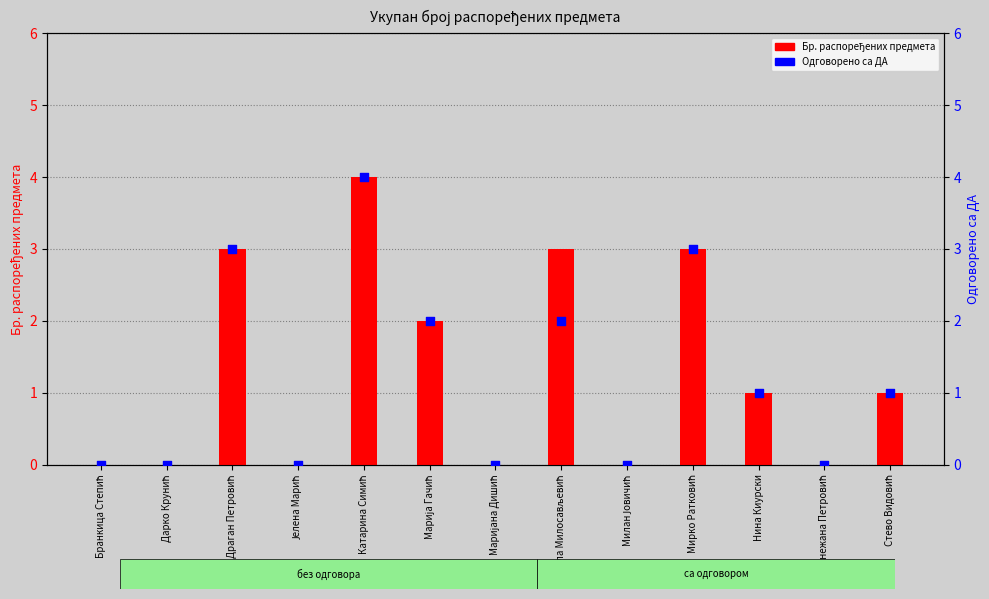

Which series has the largest Y range (max minus min)?

Бр. распоређених предмета